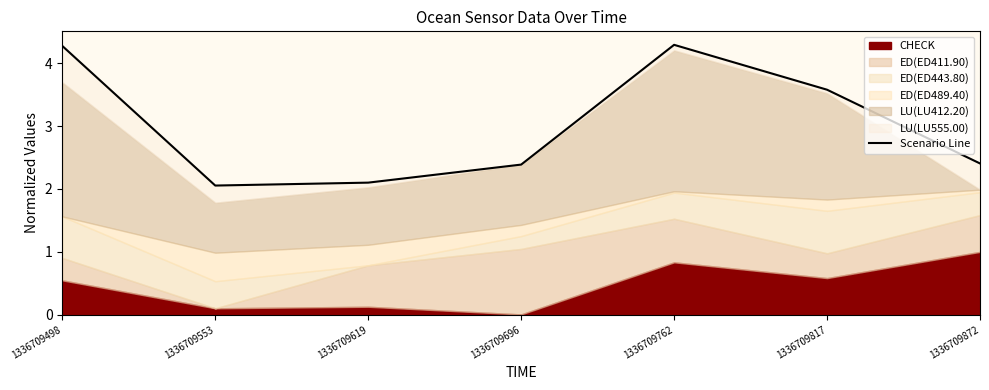

Reading left to right, list all the values displayed in this chart.

1336709498=4.3	1336709553=2.1	1336709619=2.1	1336709696=2.4	1336709762=4.3	1336709817=3.6	1336709872=2.4